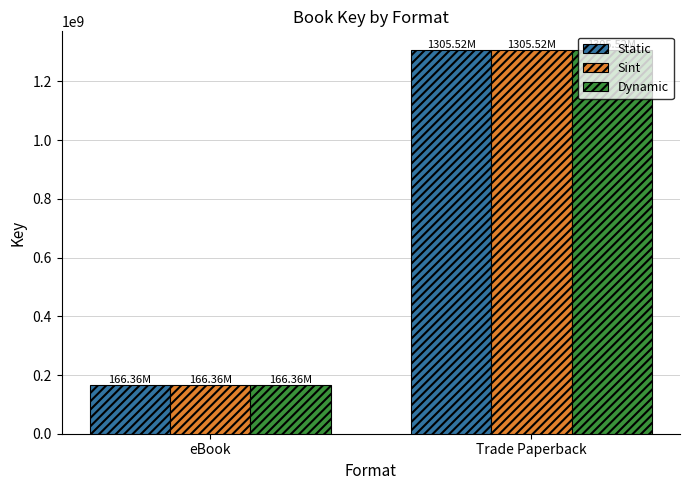

What is the total value across all series at eBook?

499082709